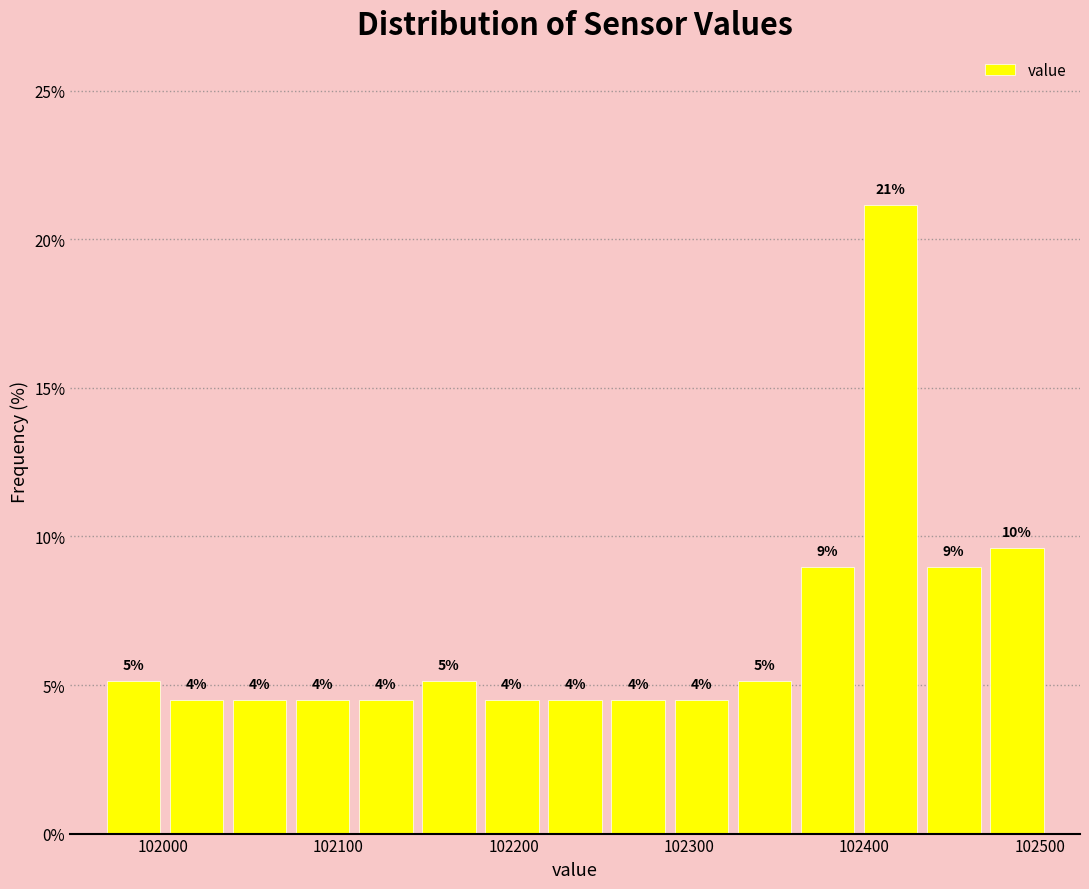

Around what value on the x-axis is the tallest bar? Give the approximate position of its centre, as read against the axis.

102420